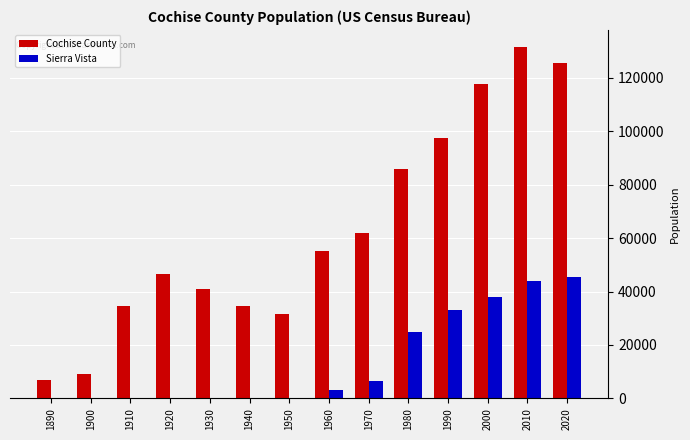

The Sierra Vista series shows 69487 at 2010. True or false?

False